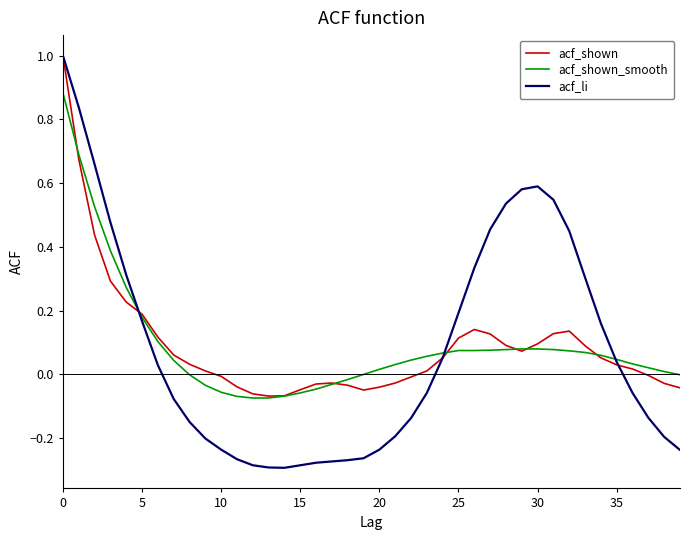

What is the maximum value for acf_shown?

1.0